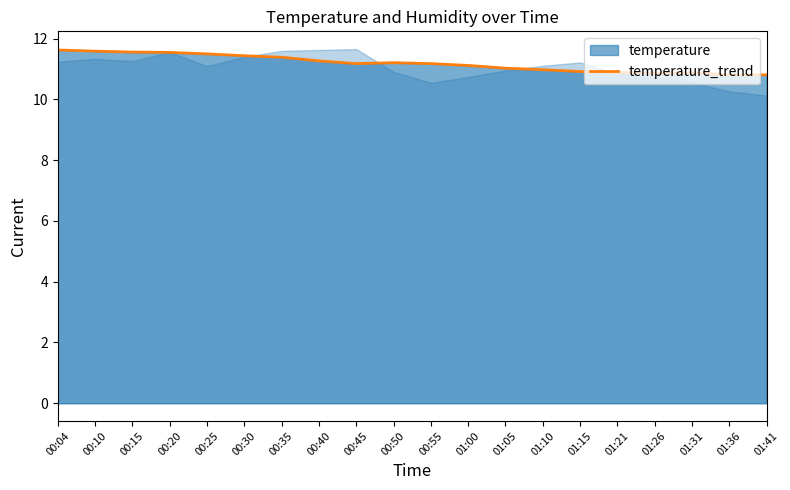

The temperature_trend series shows 11.6 at 00:20. True or false?

True